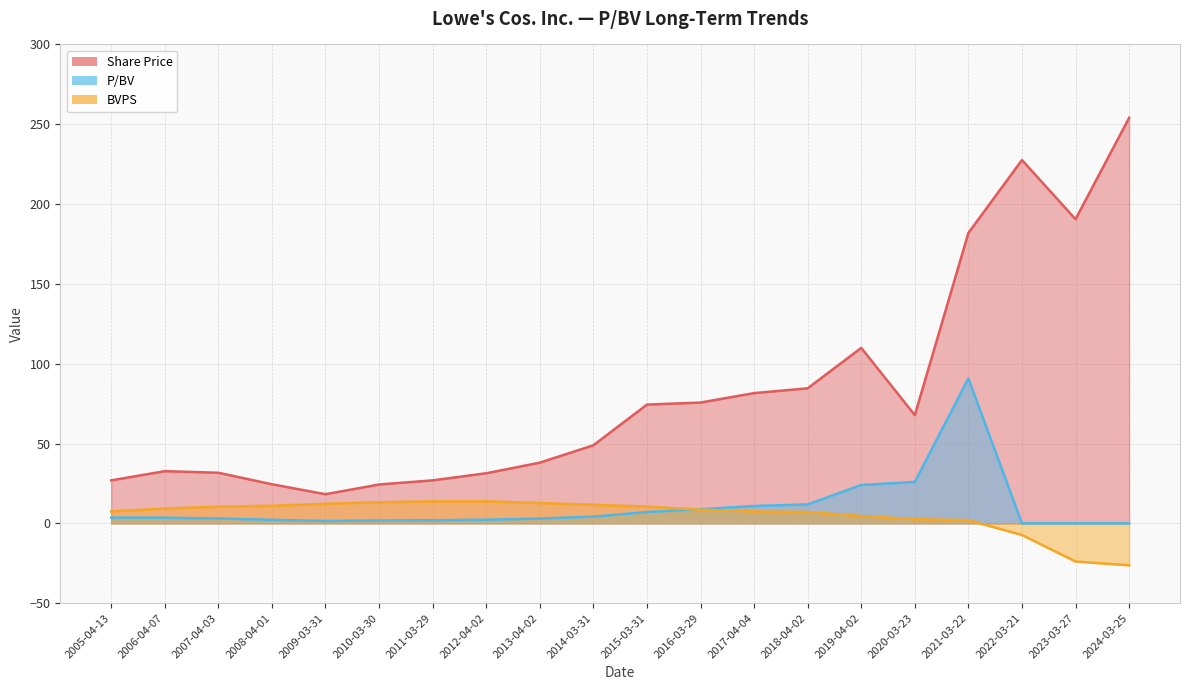

Where do BVPS and P/BV first cross each other?

2016-03-29 and 2015-03-31